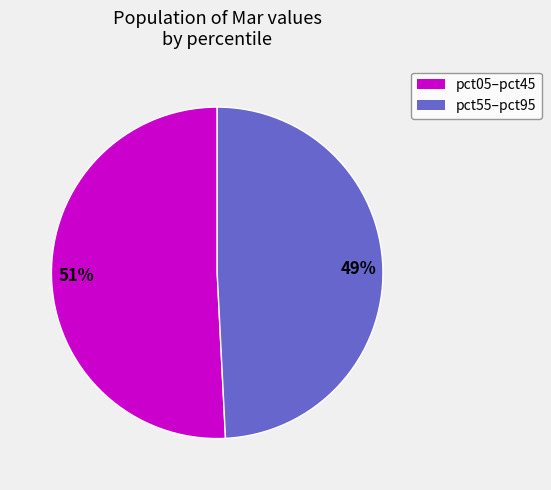

To the nearest percent, what is the difference between the largest and smallest slice percentages?

2%